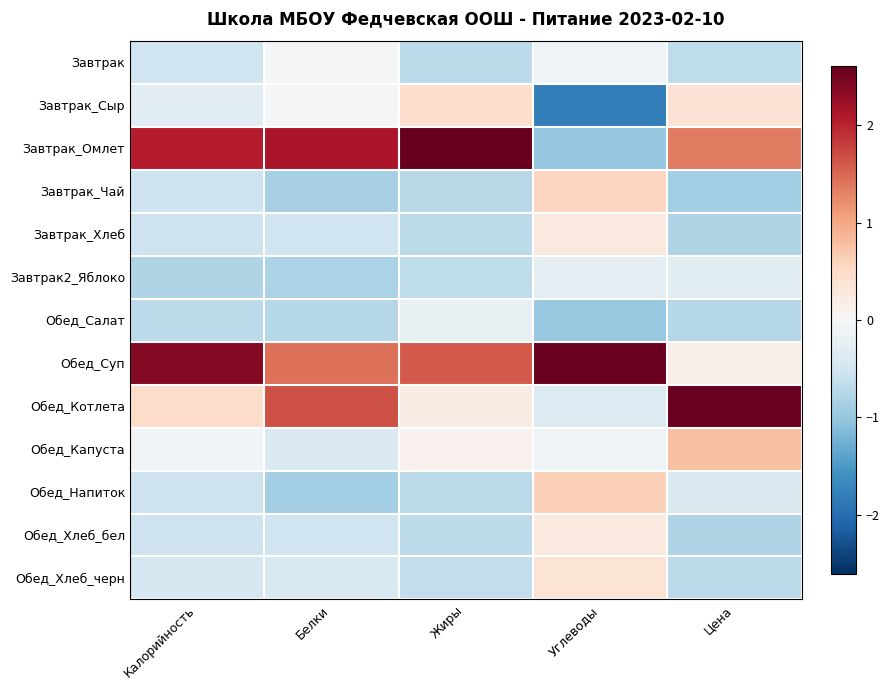

At which category does the chart reach its peak across all series?

Жиры